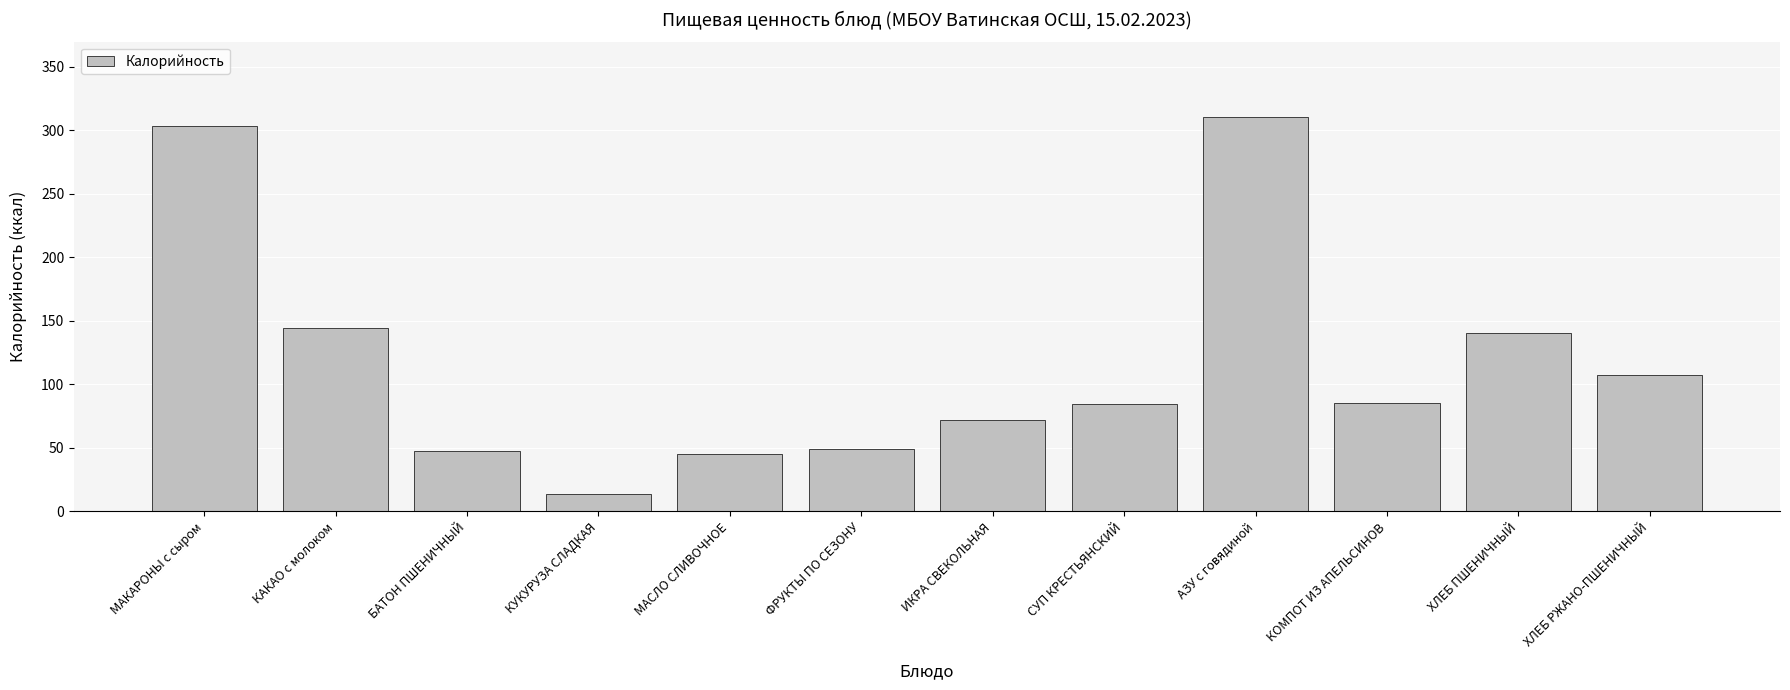

What is the maximum value shown in the chart?

311.0